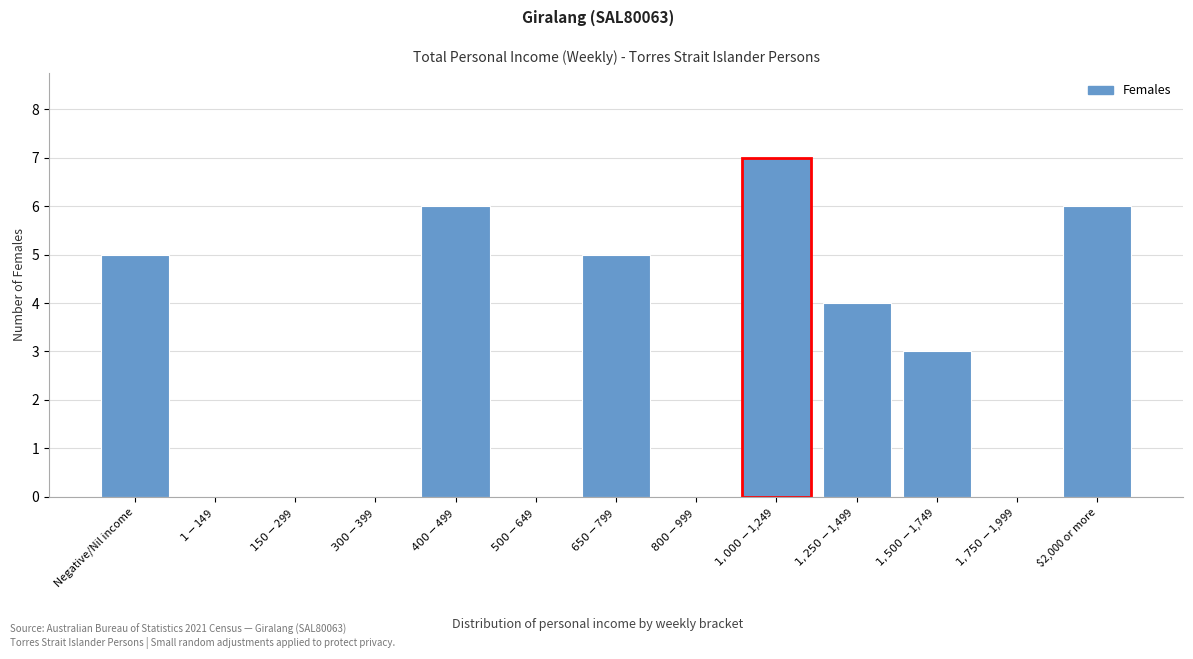

What is the sum of all values?

36